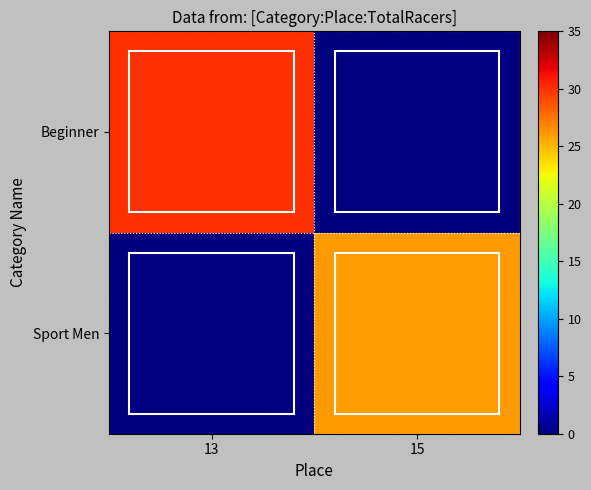

Rank the series by their average value, from lowest to highest.

Sport Men, Beginner